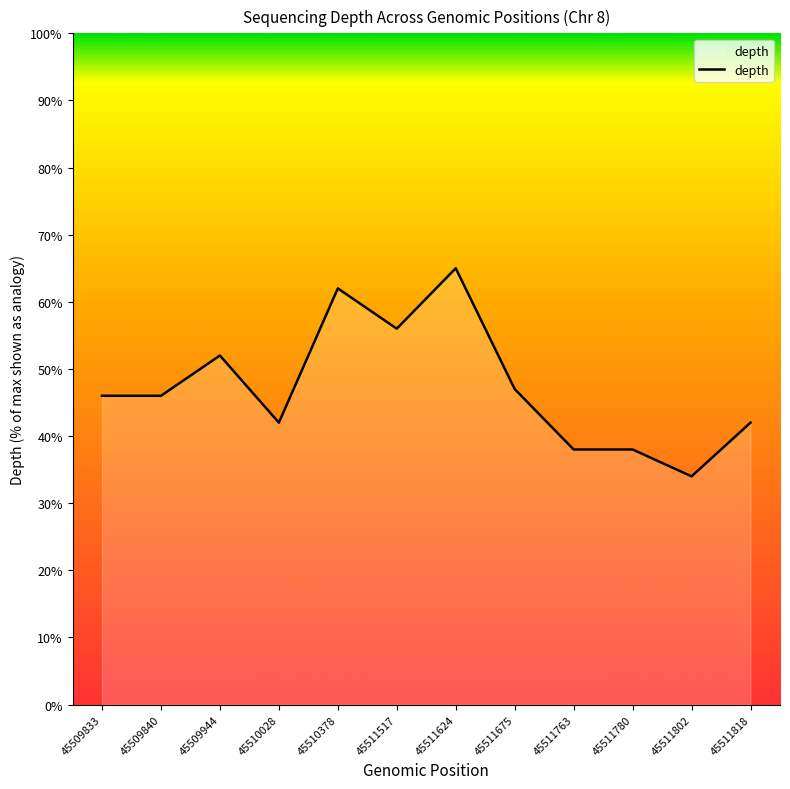

The value at 45511517 is 33. True or false?

False